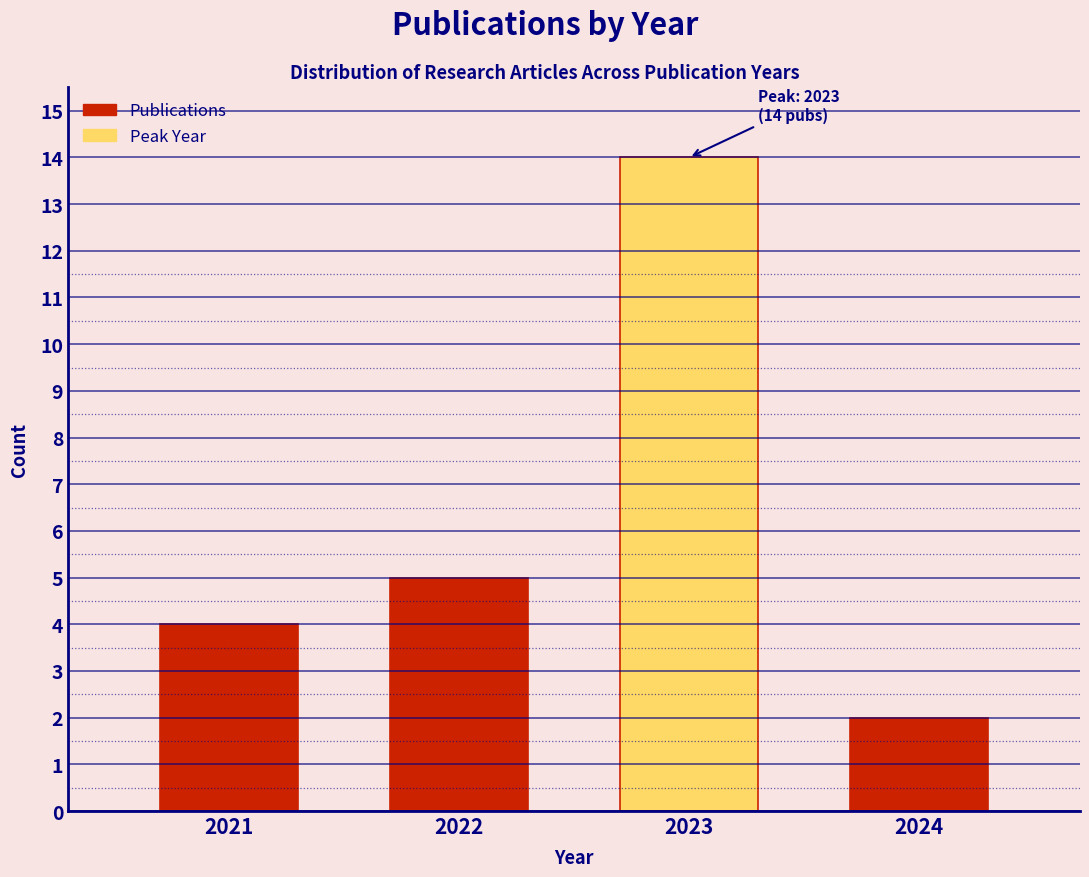

Reading left to right, list all the values displayed in this chart.

4	5	14	2